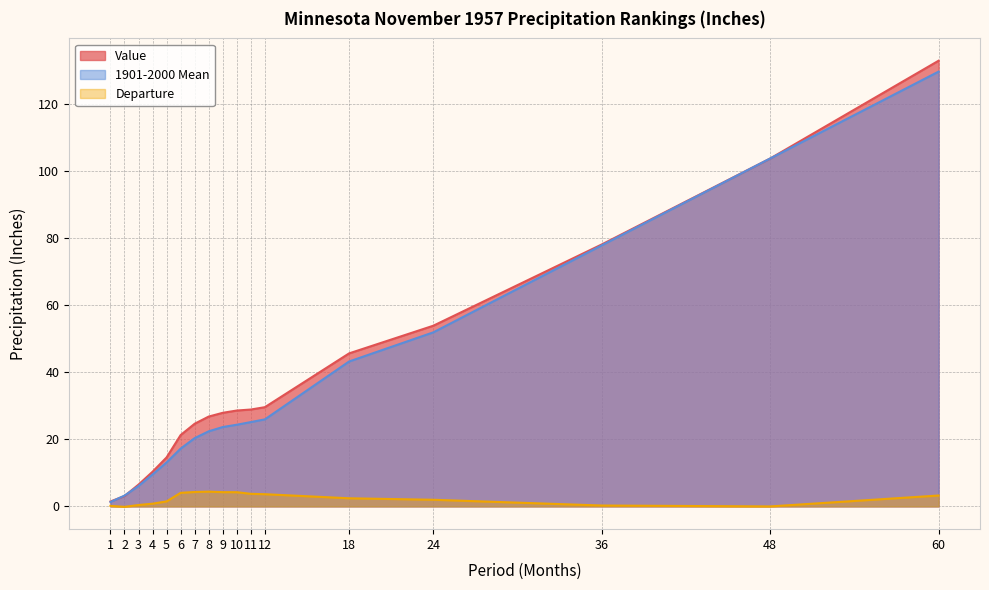

Reading left to right, transcribe all the data shown in this chart.

Value: 1.5	3.1	6.5	10.3	14.6	21.3	24.7	26.8	27.9	28.6	28.9	29.6	45.7	53.9	78.2	103.9	133.1
1901-2000 Mean: 1.3	3.2	6.1	9.5	13.1	17.2	20.4	22.4	23.7	24.4	25.2	26.0	43.3	52.0	77.9	103.9	129.8
Departure: 0.2	-0.1	0.4	0.8	1.5	4.0	4.3	4.4	4.2	4.2	3.8	3.6	2.4	2.0	0.3	-0.0	3.2